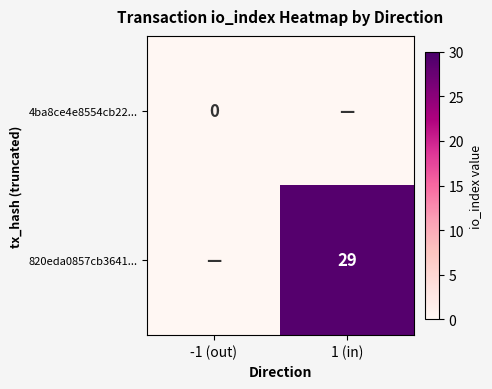

Count the number of categories in the chart.

2